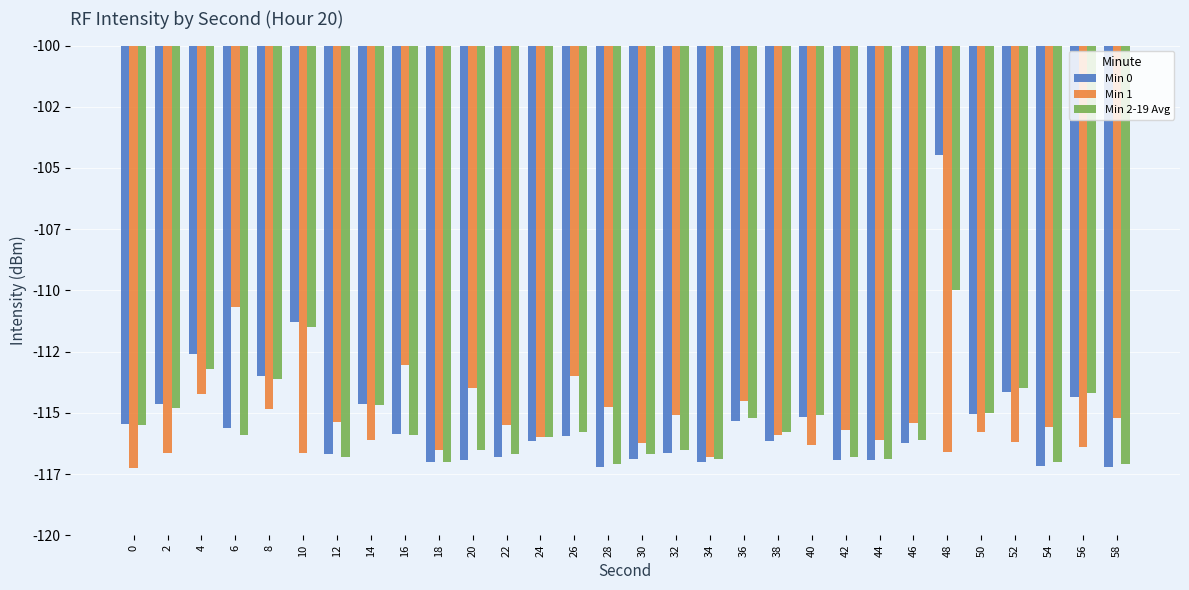

At how many categories does at least one series exceed -115?

14